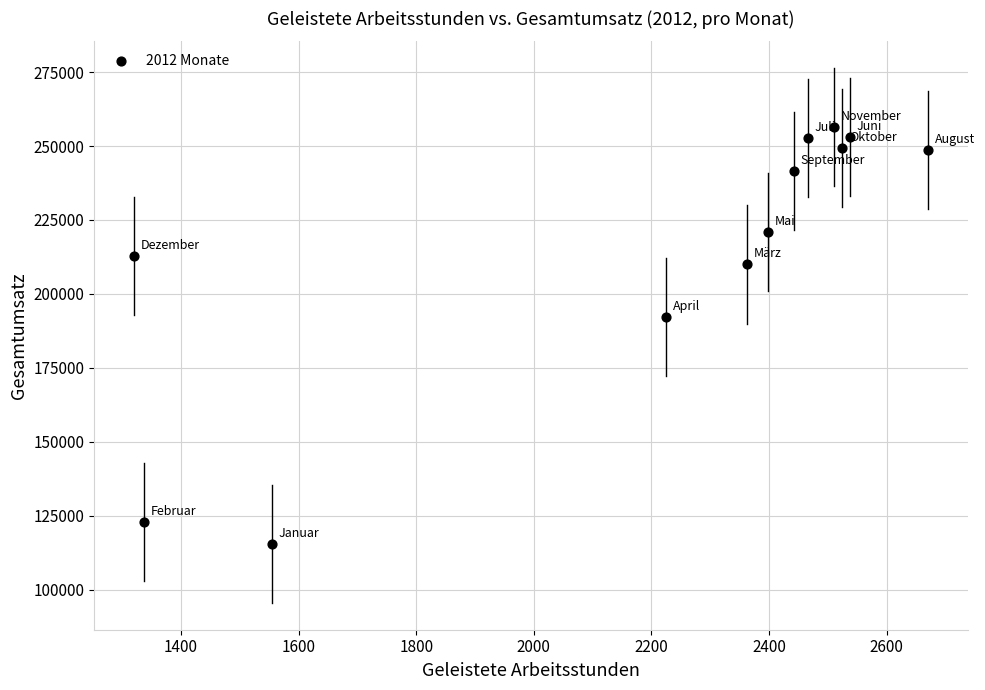

What is the average Y value?

214645